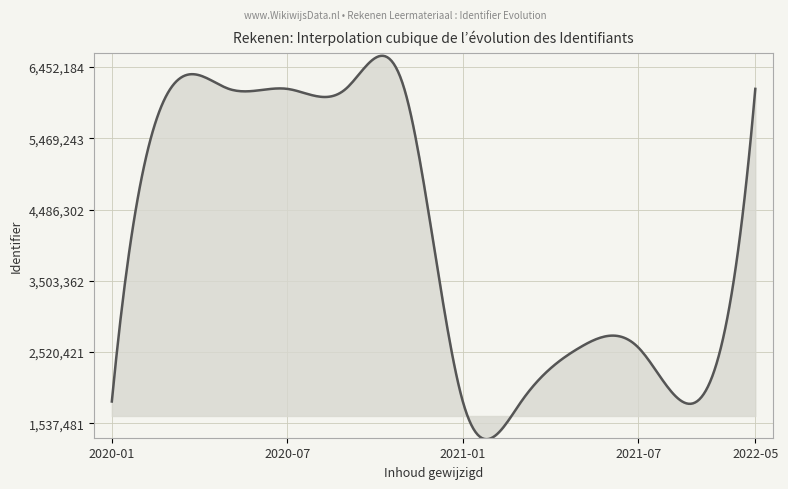

What is the difference between the maximum and minimum values?

5292148.2